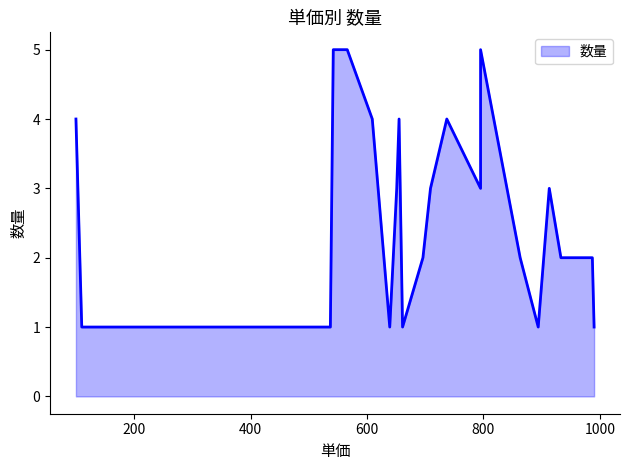

True or false: the data shows 8 at 幕の内弁当.

False